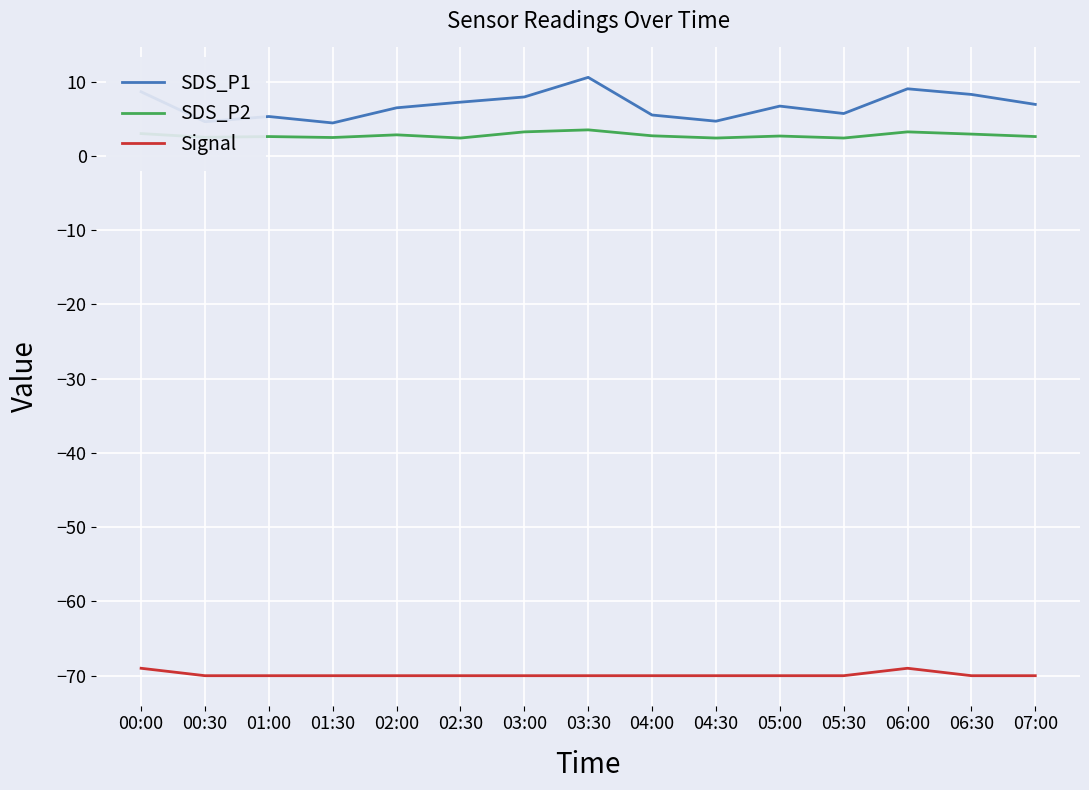

How many values in the Signal series exceed -70?

2